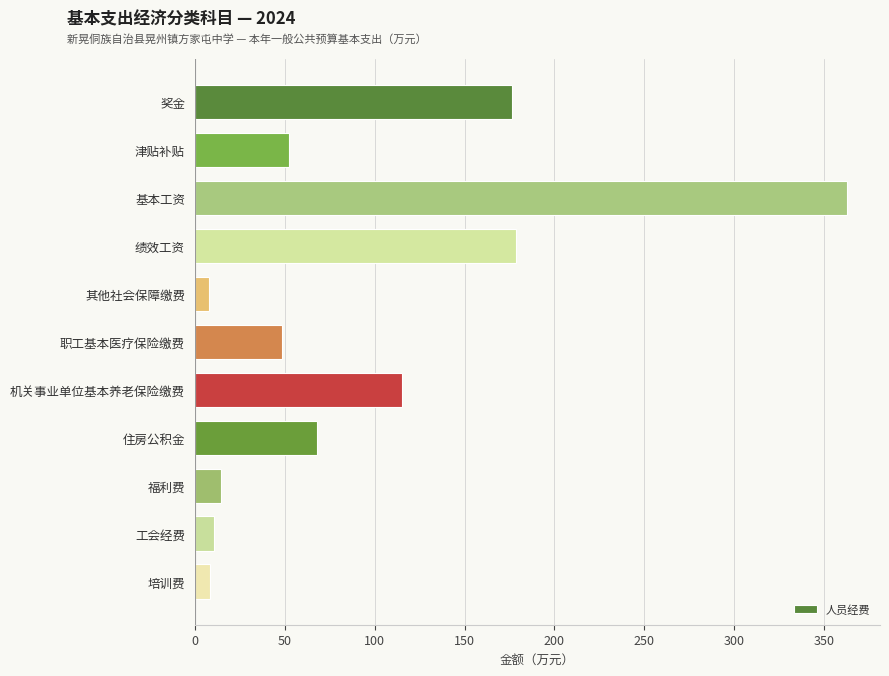

How many bars are there in total?

11